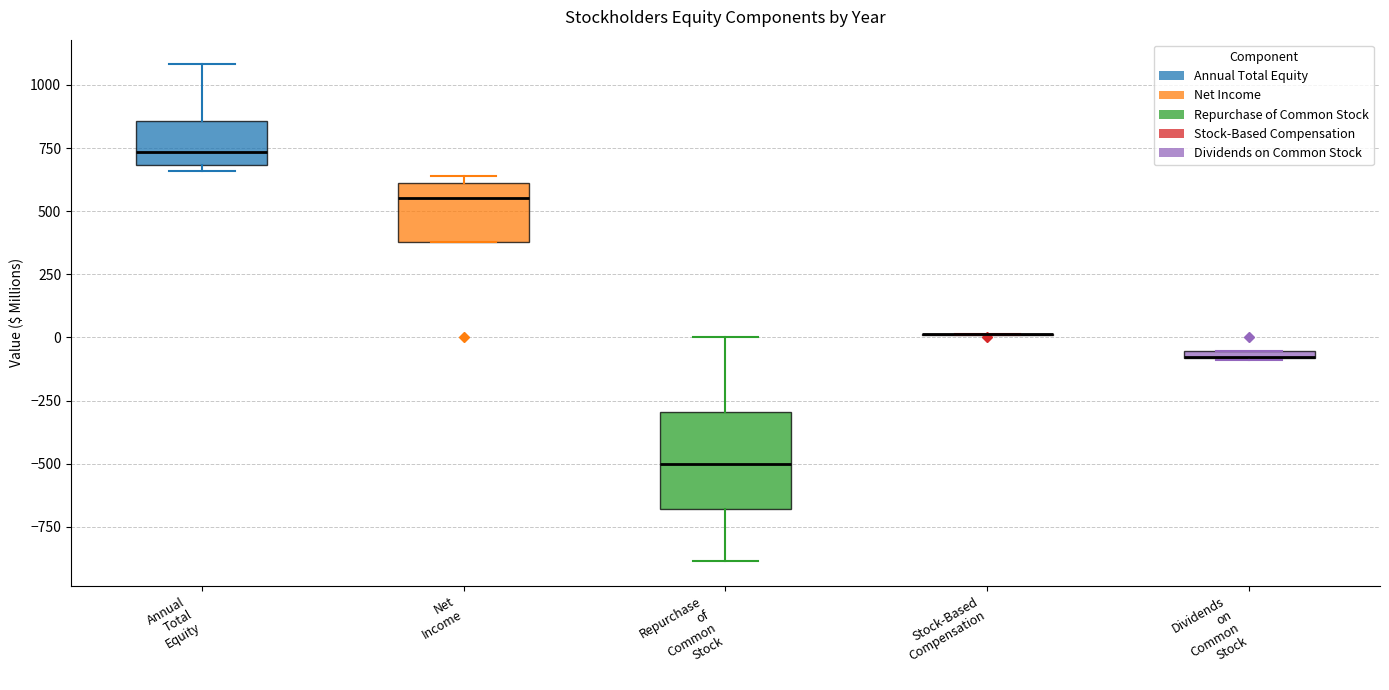

Comparing the boxes themselves (not the whiskers), which one is the tallest?

Repurchase of Common Stock